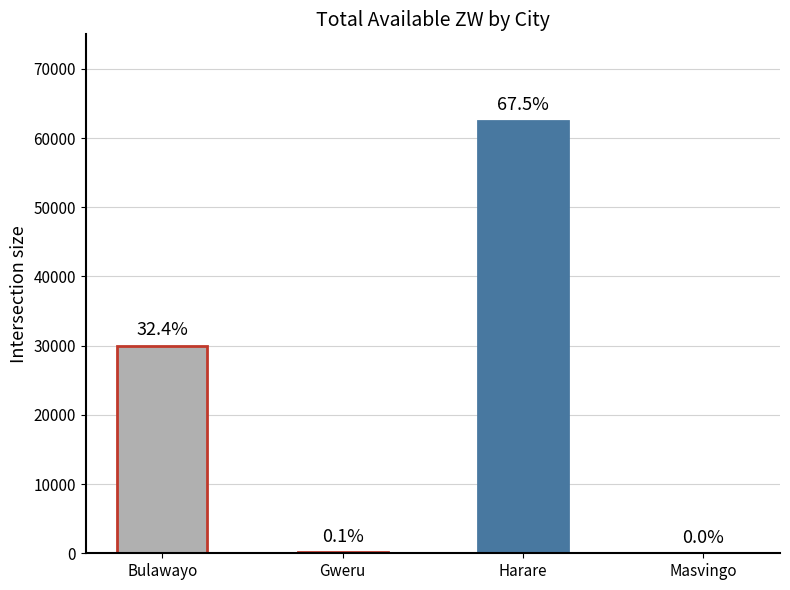

Are the bars horizontal?

No